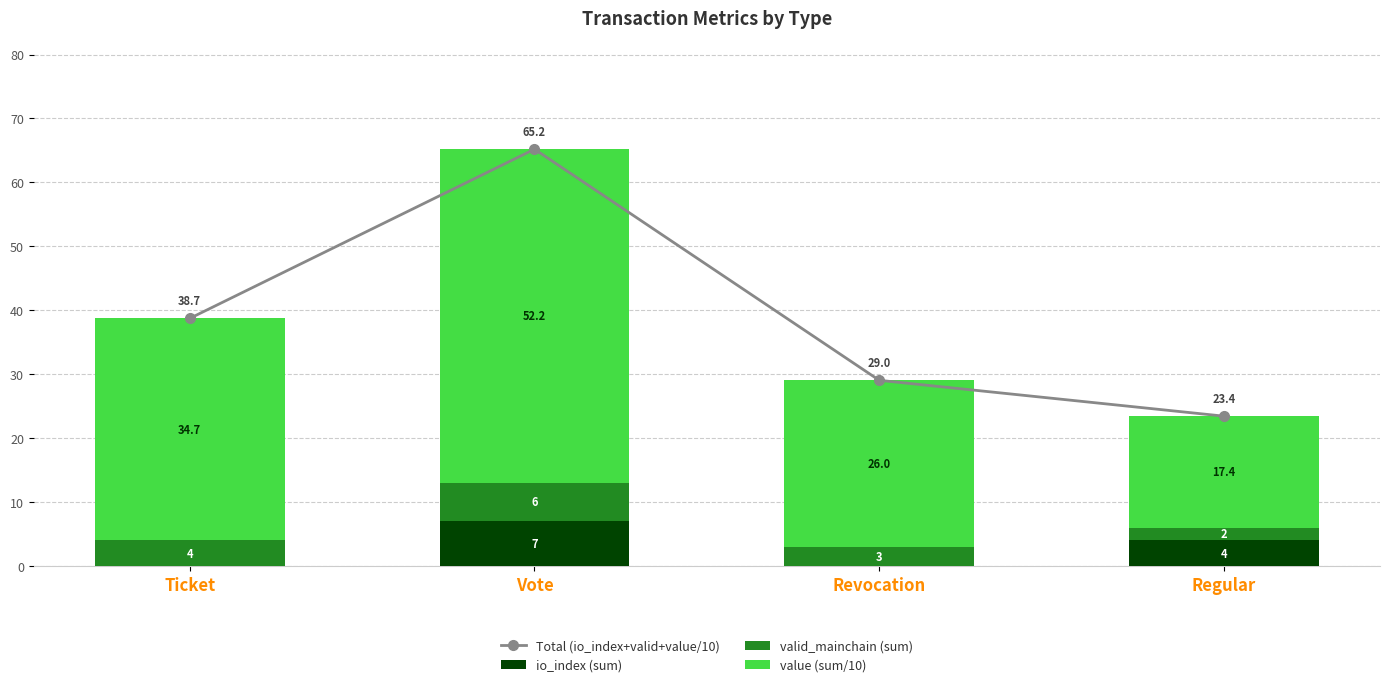

What are all the series names shown in the legend?

Total (io_index+valid+value/10), io_index (sum), valid_mainchain (sum), value (sum/10)